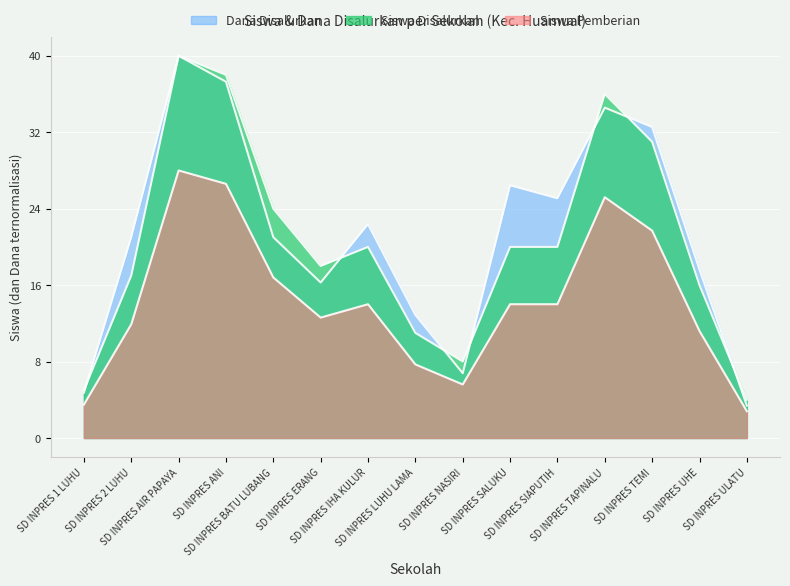

Reading right to left, transcribe all the data shown in this chart.

Siswa Disalurkan: 4.0	16.0	31.0	36.0	20.0	20.0	8.0	11.0	20.0	18.0	24.0	38.0	40.0	17.0	5.0
Siswa Pemberian: 2.8	11.2	21.7	25.2	14.0	14.0	5.6	7.7	14.0	12.6	16.8	26.6	28.0	11.9	3.5
Dana Disalurkan: 3.4	17.6	32.5	34.6	25.1	26.4	6.8	12.9	22.4	16.3	21.0	37.3	40.0	21.0	4.7